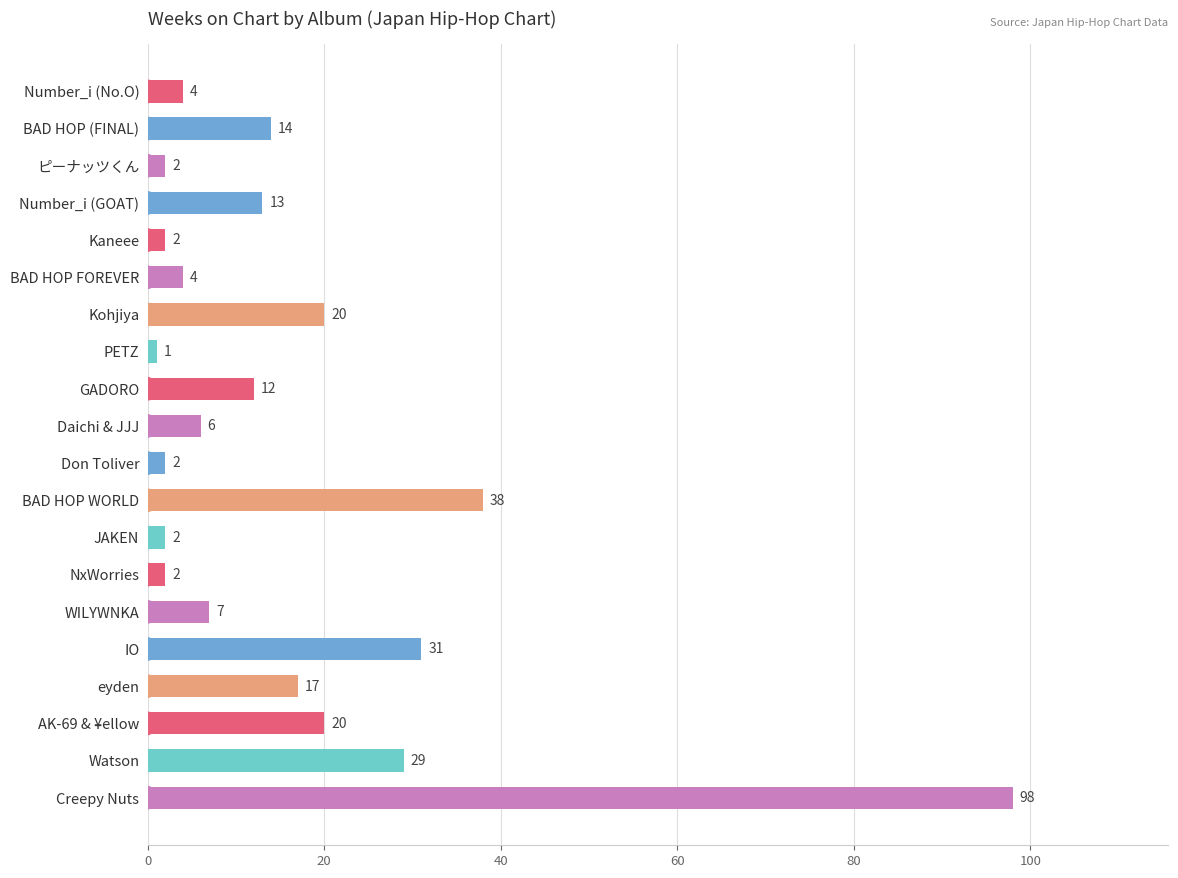

What is the label of the 2nd bar from the bottom?

Watson